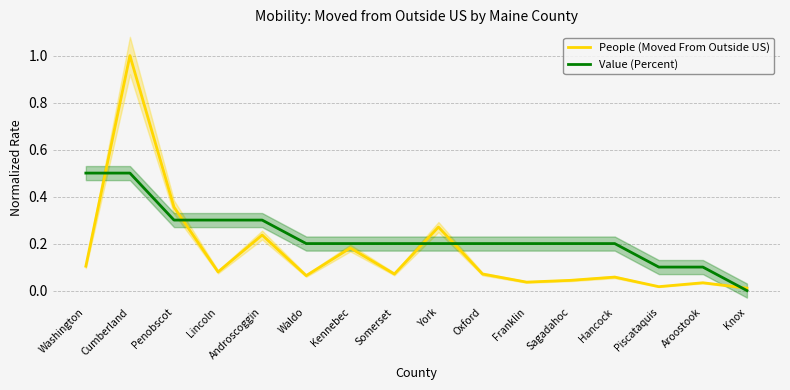

At which category does the chart reach its minimum across all series?

Knox